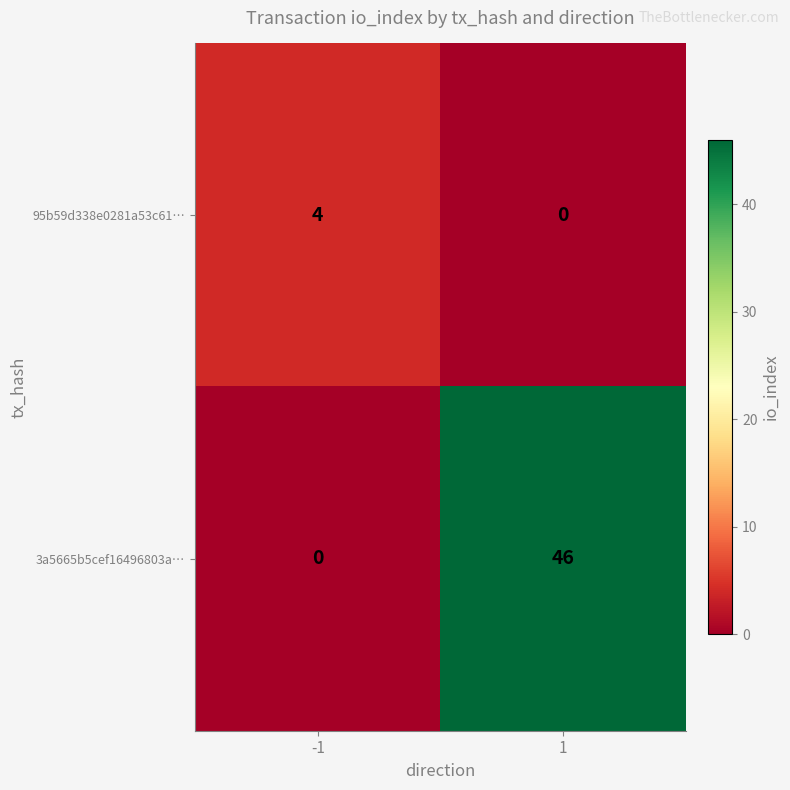

What is the difference between the 3a5665b5cef16496803a… values at 1 and -1?

46